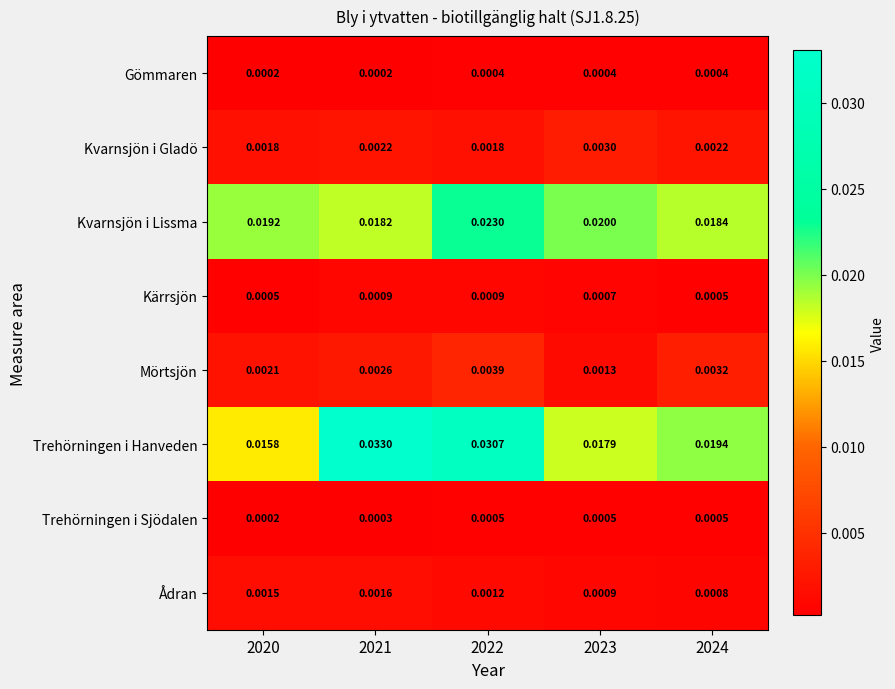

Which series changed the most between 2020 and 2022?

Trehörningen i Hanveden